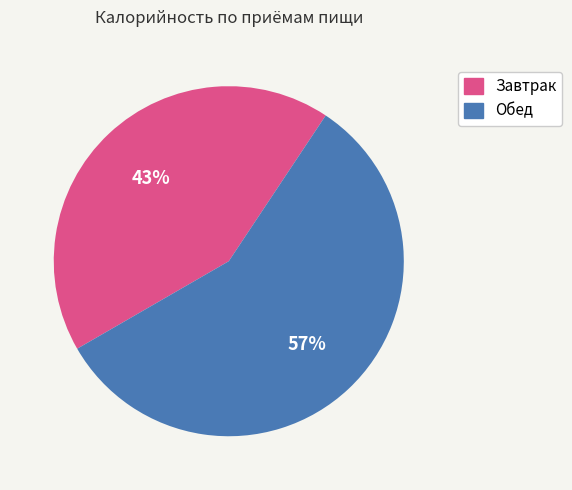

True or false: Обед accounts for 57% of the total.

True